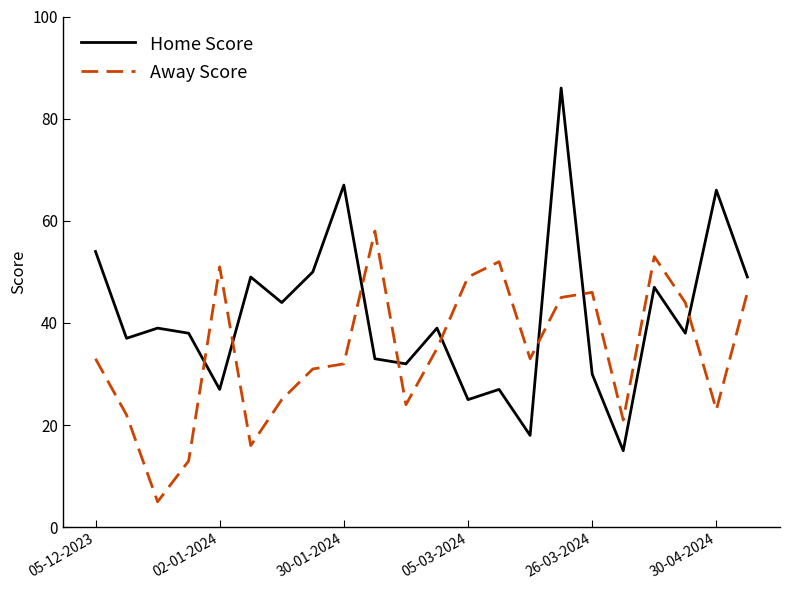

How many intersections are there between Home Score and Away Score?

8